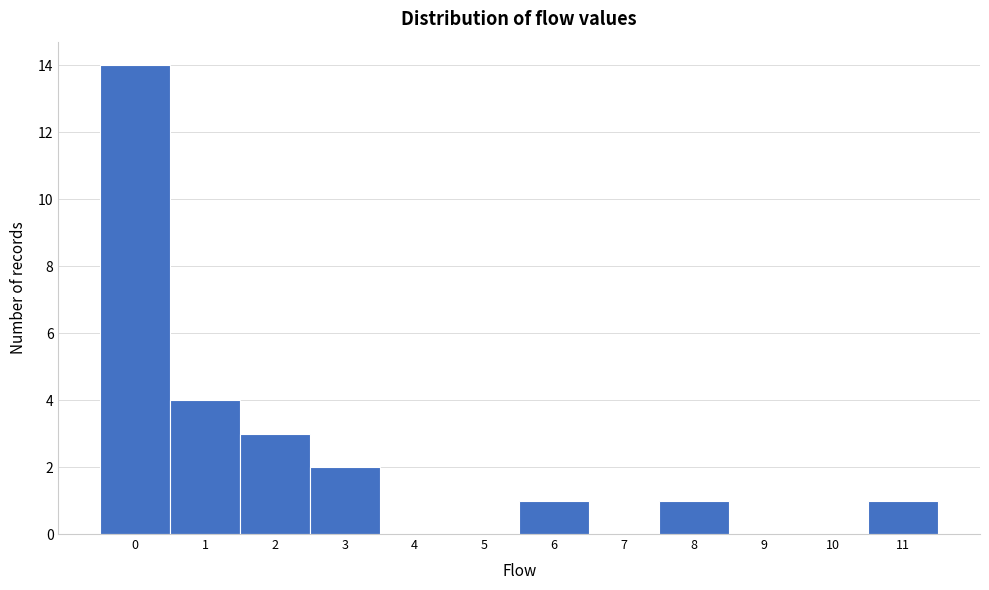

What is the height of the bar covering 10.5 to 11.5 on the x-axis? The values are not printed on the chart, so give them approximately, as read against the axis.

1